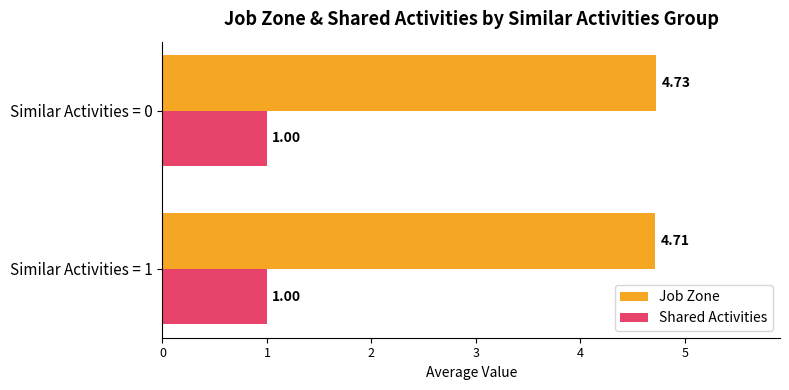

Which series has the largest range (max minus min)?

Job Zone